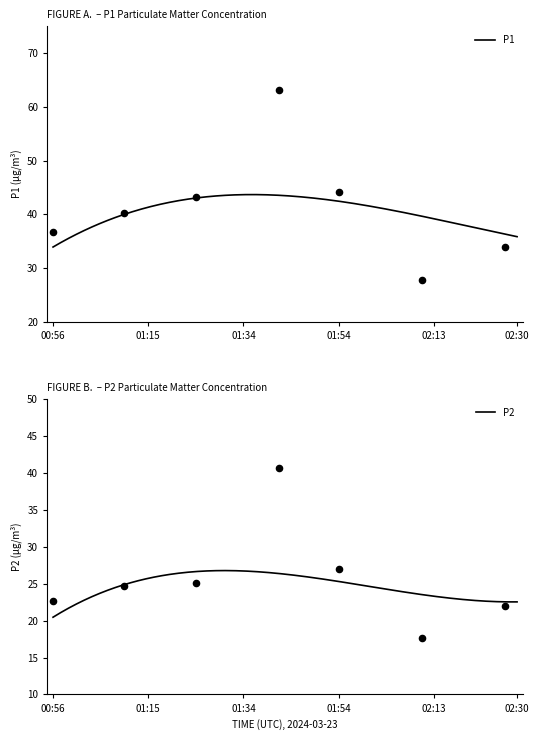

Which series reaches the minimum Y coordinate?

P2